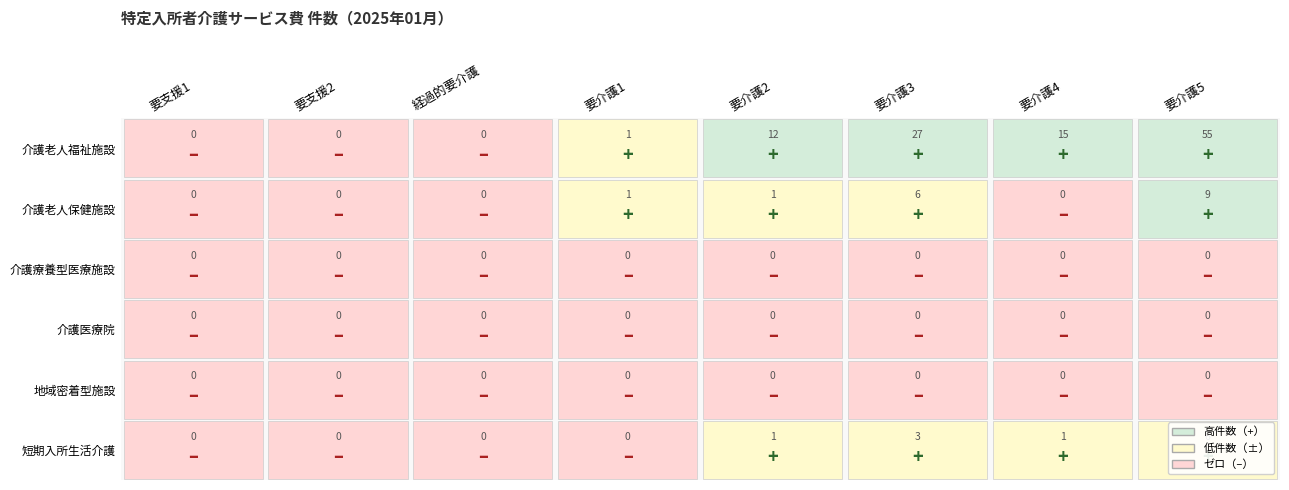

At which category is the sum across all series the highest?

要介護5